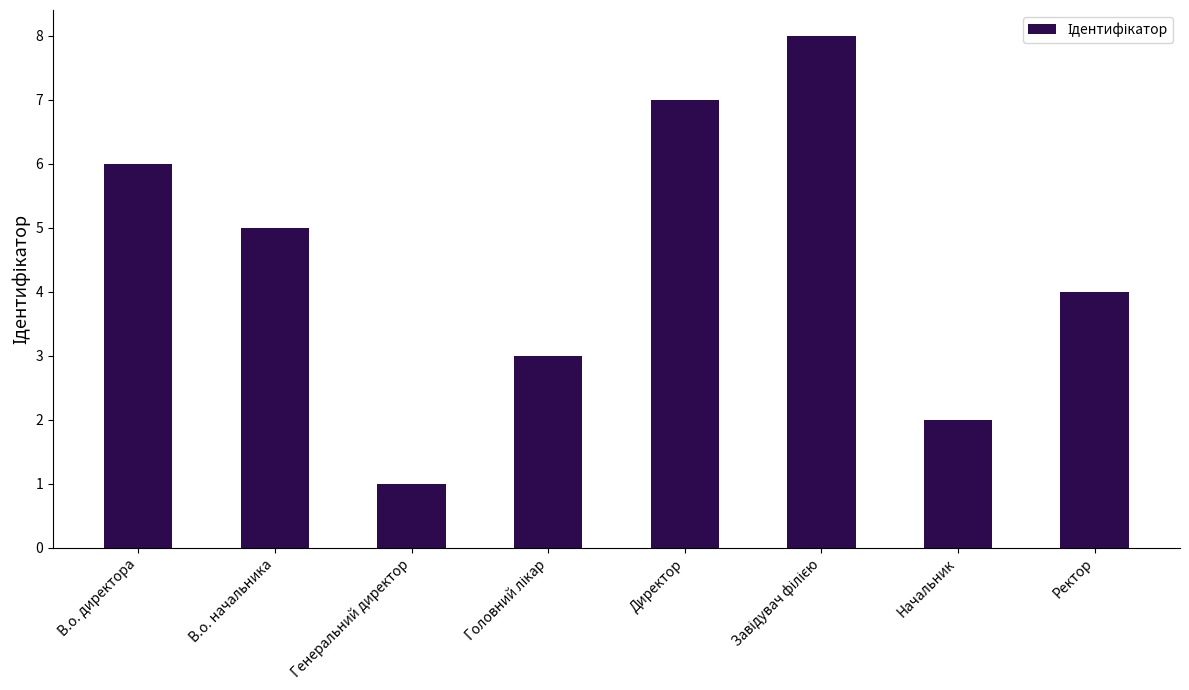

How many data points are less than 5?

4